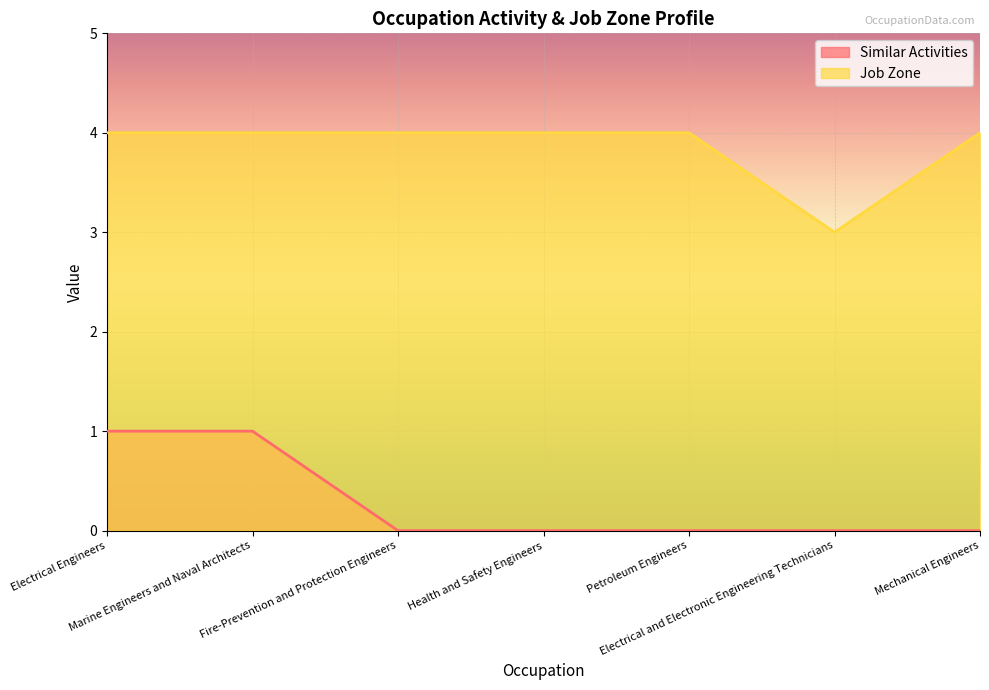

What position from the right is Mechanical Engineers?

1